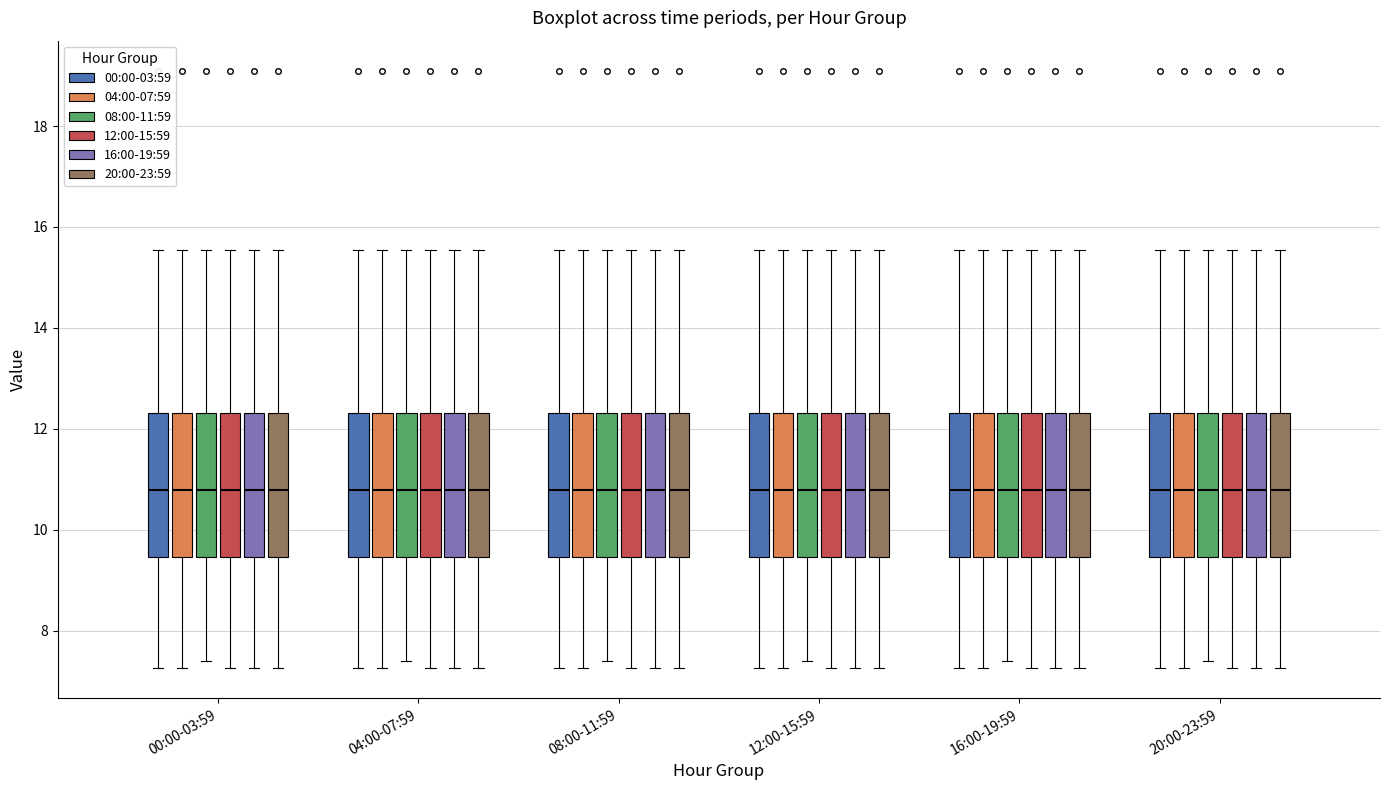

Reading left to right, read every box against the y-axis: the position of its median line, the range the box covers, and the ends of its whiskers. The values are not printed on the chart, so give them approximately, as read against the axis.

00:00-03:59 (00:00-03:59): median 10.8, box 9.4 to 12.4, whiskers 7.2 to 15.6
00:00-03:59 (04:00-07:59): median 10.8, box 9.4 to 12.4, whiskers 7.2 to 15.6
00:00-03:59 (08:00-11:59): median 10.8, box 9.4 to 12.4, whiskers 7.4 to 15.6
00:00-03:59 (12:00-15:59): median 10.8, box 9.4 to 12.4, whiskers 7.2 to 15.6
00:00-03:59 (16:00-19:59): median 10.8, box 9.4 to 12.4, whiskers 7.2 to 15.6
00:00-03:59 (20:00-23:59): median 10.8, box 9.4 to 12.4, whiskers 7.2 to 15.6
04:00-07:59 (00:00-03:59): median 10.8, box 9.4 to 12.4, whiskers 7.2 to 15.6
04:00-07:59 (04:00-07:59): median 10.8, box 9.4 to 12.4, whiskers 7.2 to 15.6
04:00-07:59 (08:00-11:59): median 10.8, box 9.4 to 12.4, whiskers 7.4 to 15.6
04:00-07:59 (12:00-15:59): median 10.8, box 9.4 to 12.4, whiskers 7.2 to 15.6
04:00-07:59 (16:00-19:59): median 10.8, box 9.4 to 12.4, whiskers 7.2 to 15.6
04:00-07:59 (20:00-23:59): median 10.8, box 9.4 to 12.4, whiskers 7.2 to 15.6
08:00-11:59 (00:00-03:59): median 10.8, box 9.4 to 12.4, whiskers 7.2 to 15.6
08:00-11:59 (04:00-07:59): median 10.8, box 9.4 to 12.4, whiskers 7.2 to 15.6
08:00-11:59 (08:00-11:59): median 10.8, box 9.4 to 12.4, whiskers 7.4 to 15.6
08:00-11:59 (12:00-15:59): median 10.8, box 9.4 to 12.4, whiskers 7.2 to 15.6
08:00-11:59 (16:00-19:59): median 10.8, box 9.4 to 12.4, whiskers 7.2 to 15.6
08:00-11:59 (20:00-23:59): median 10.8, box 9.4 to 12.4, whiskers 7.2 to 15.6
12:00-15:59 (00:00-03:59): median 10.8, box 9.4 to 12.4, whiskers 7.2 to 15.6
12:00-15:59 (04:00-07:59): median 10.8, box 9.4 to 12.4, whiskers 7.2 to 15.6
12:00-15:59 (08:00-11:59): median 10.8, box 9.4 to 12.4, whiskers 7.4 to 15.6
12:00-15:59 (12:00-15:59): median 10.8, box 9.4 to 12.4, whiskers 7.2 to 15.6
12:00-15:59 (16:00-19:59): median 10.8, box 9.4 to 12.4, whiskers 7.2 to 15.6
12:00-15:59 (20:00-23:59): median 10.8, box 9.4 to 12.4, whiskers 7.2 to 15.6
16:00-19:59 (00:00-03:59): median 10.8, box 9.4 to 12.4, whiskers 7.2 to 15.6
16:00-19:59 (04:00-07:59): median 10.8, box 9.4 to 12.4, whiskers 7.2 to 15.6
16:00-19:59 (08:00-11:59): median 10.8, box 9.4 to 12.4, whiskers 7.4 to 15.6
16:00-19:59 (12:00-15:59): median 10.8, box 9.4 to 12.4, whiskers 7.2 to 15.6
16:00-19:59 (16:00-19:59): median 10.8, box 9.4 to 12.4, whiskers 7.2 to 15.6
16:00-19:59 (20:00-23:59): median 10.8, box 9.4 to 12.4, whiskers 7.2 to 15.6
20:00-23:59 (00:00-03:59): median 10.8, box 9.4 to 12.4, whiskers 7.2 to 15.6
20:00-23:59 (04:00-07:59): median 10.8, box 9.4 to 12.4, whiskers 7.2 to 15.6
20:00-23:59 (08:00-11:59): median 10.8, box 9.4 to 12.4, whiskers 7.4 to 15.6
20:00-23:59 (12:00-15:59): median 10.8, box 9.4 to 12.4, whiskers 7.2 to 15.6
20:00-23:59 (16:00-19:59): median 10.8, box 9.4 to 12.4, whiskers 7.2 to 15.6
20:00-23:59 (20:00-23:59): median 10.8, box 9.4 to 12.4, whiskers 7.2 to 15.6